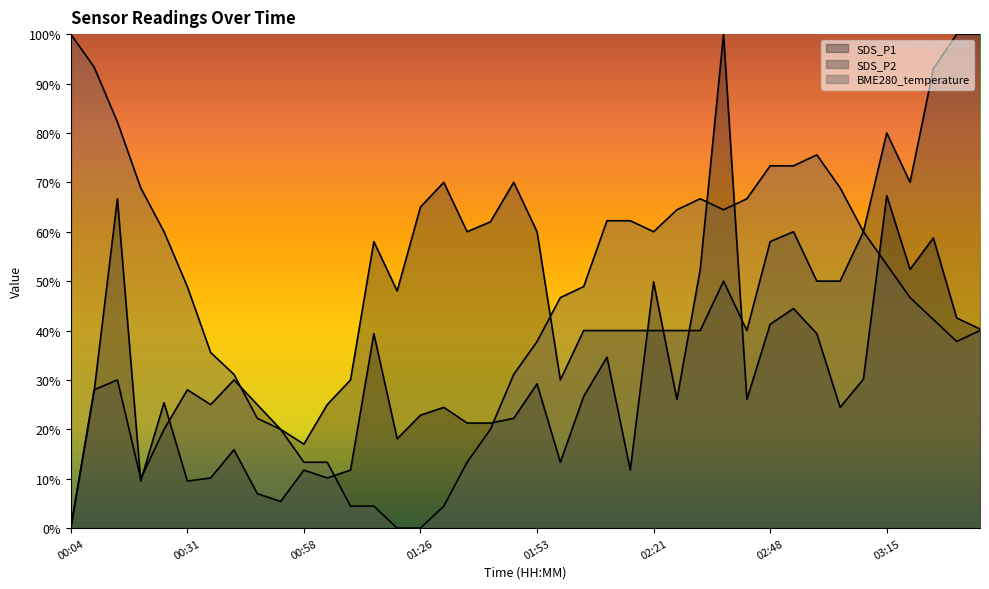

How many intersections are there between BME280_temperature and SDS_P1?

5